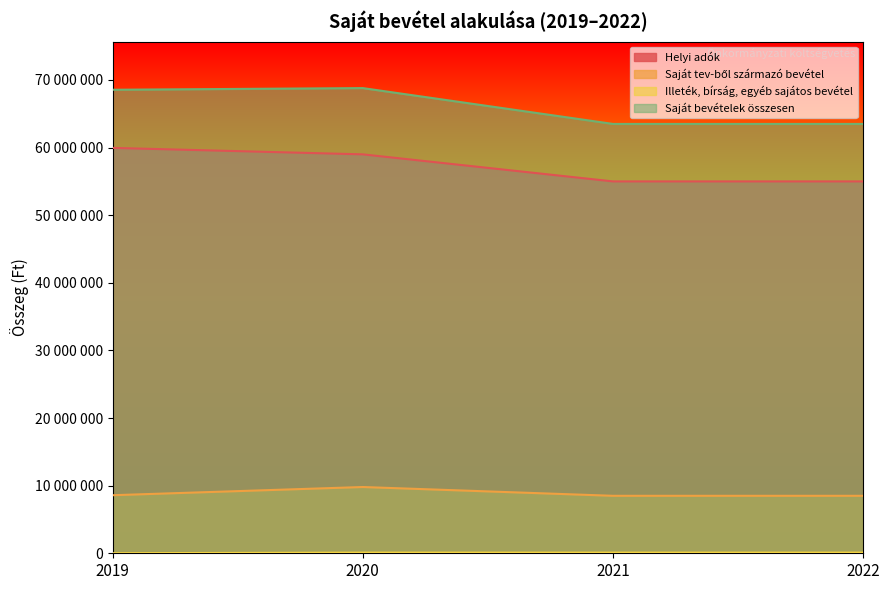

True or false: Helyi adók has more than 0 interior local peaks.

False